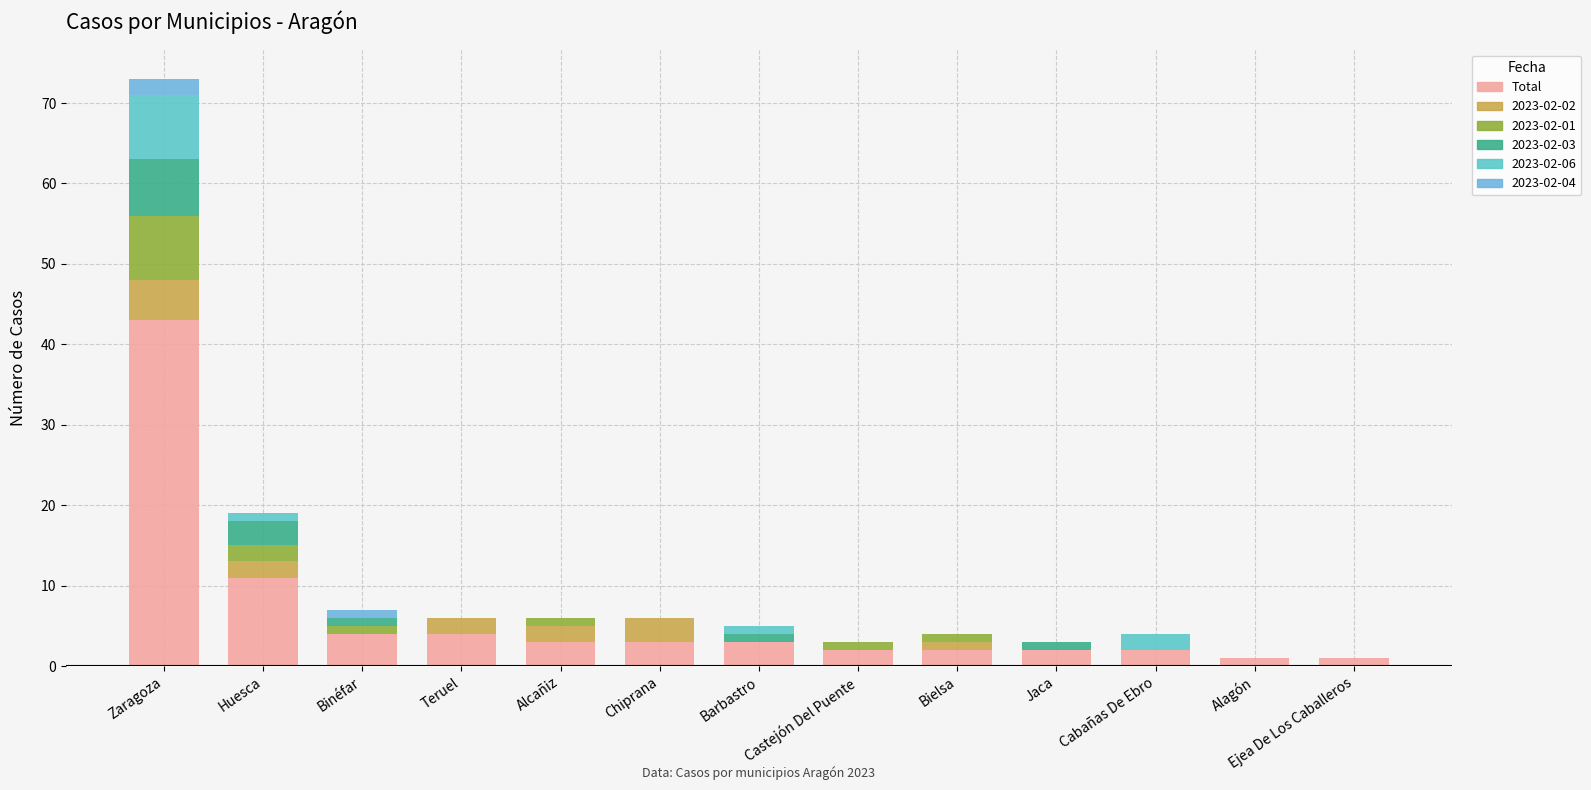

How many distinct data groups are displayed?

6